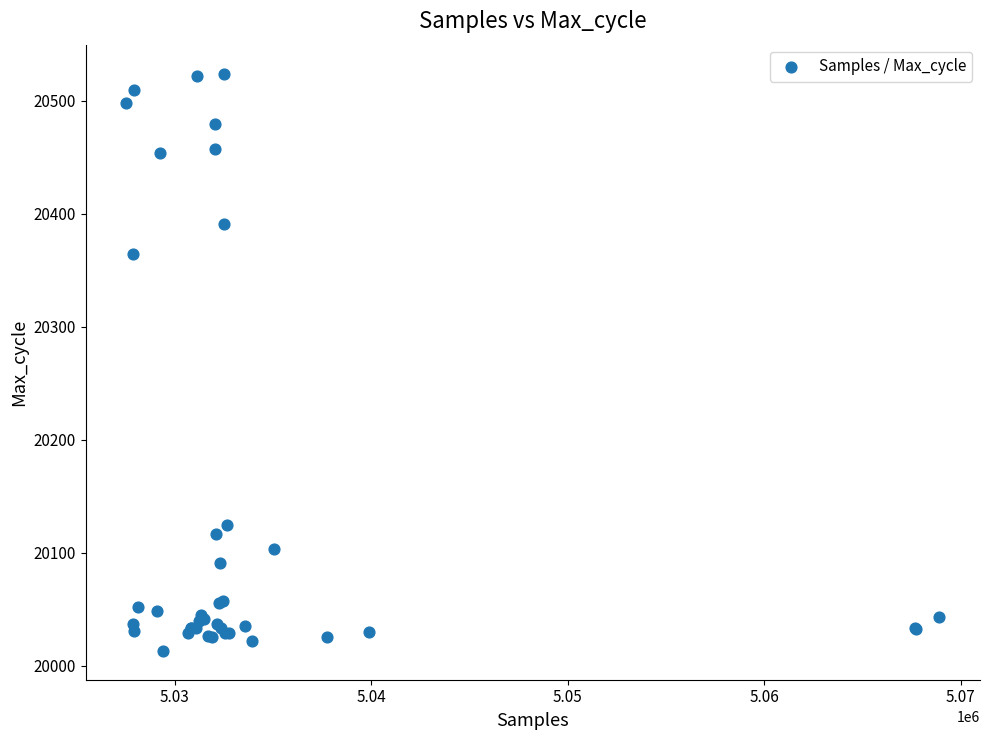

What Y value in the scatter plot is closest to 20268?

20364